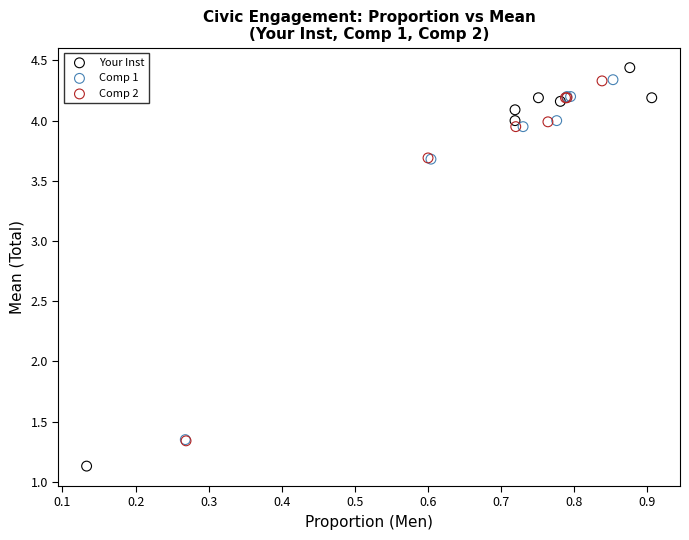

Which series contains the lowest Y value?

Your Inst